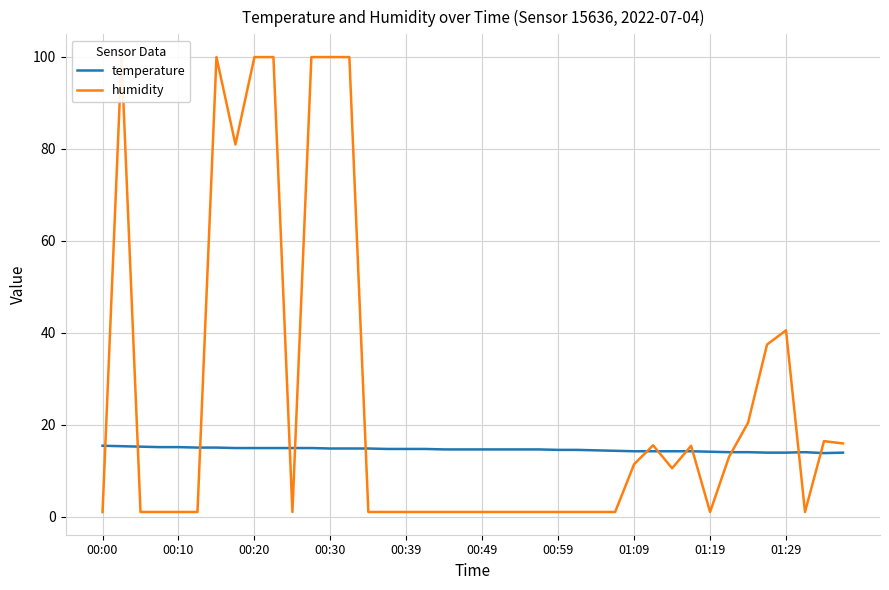

How many series are shown in this chart?

2